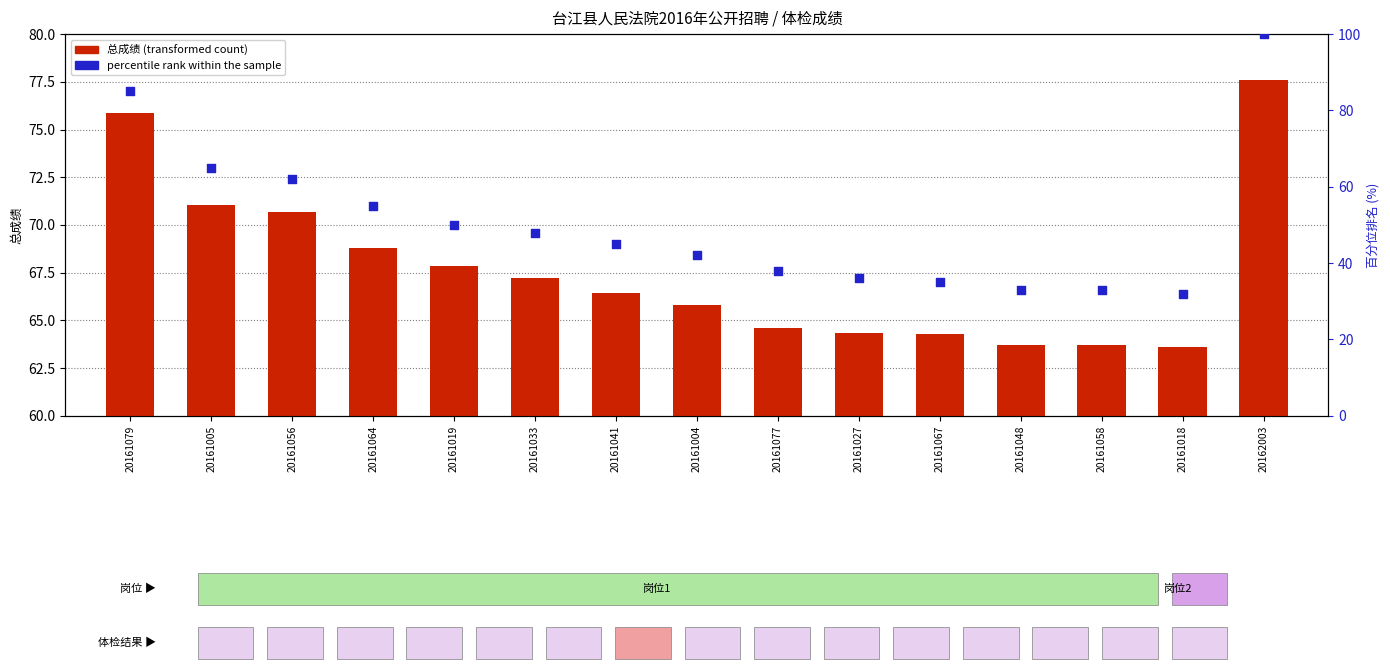

Which series has the largest total across all categories?

总成绩 (transformed count)